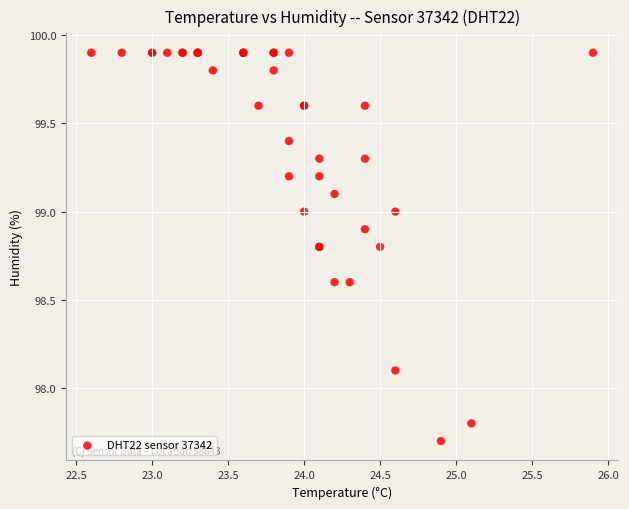

What Y value in the scatter plot is closest to 98?

98.1